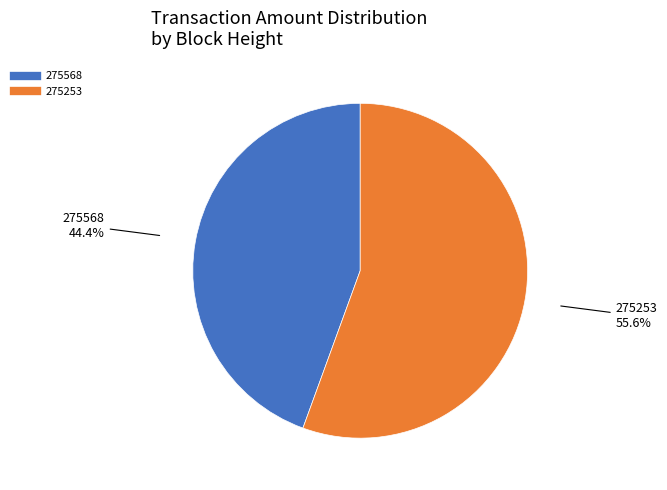

Which has a higher value, 275568 or 275253?

275253